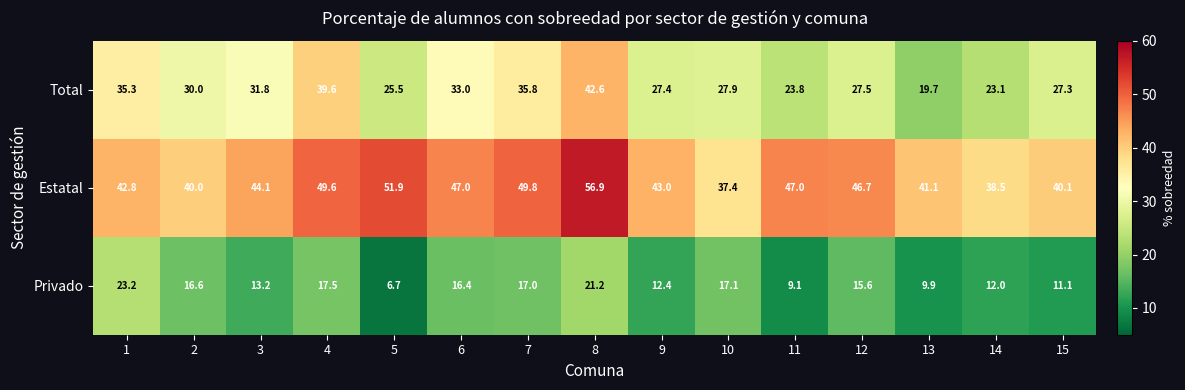

At how many categories does at least one series exceed 52?

1